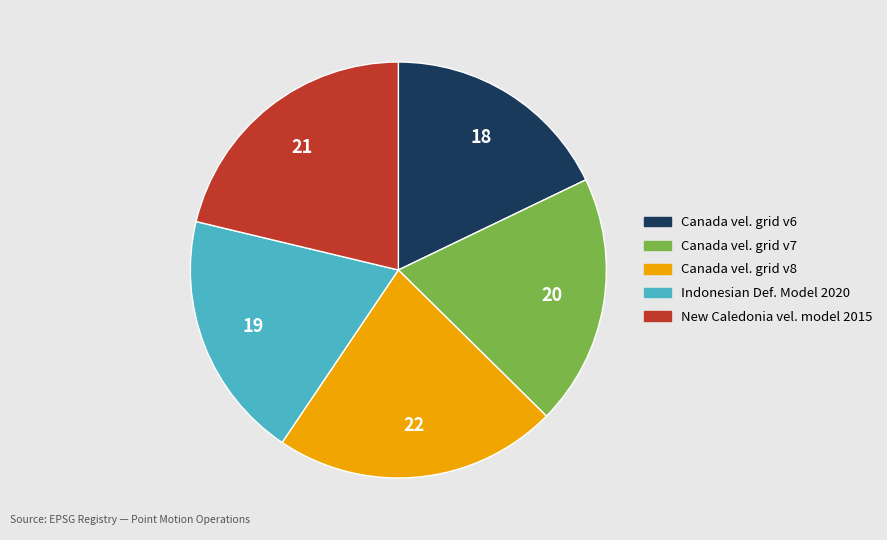

Does any single category account for the majority?

No